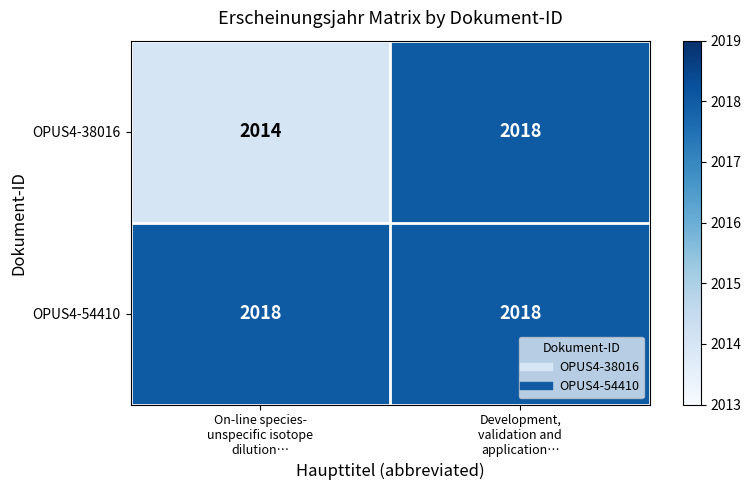

Rank the series by their average value, from highest to lowest.

OPUS4-54410, OPUS4-38016